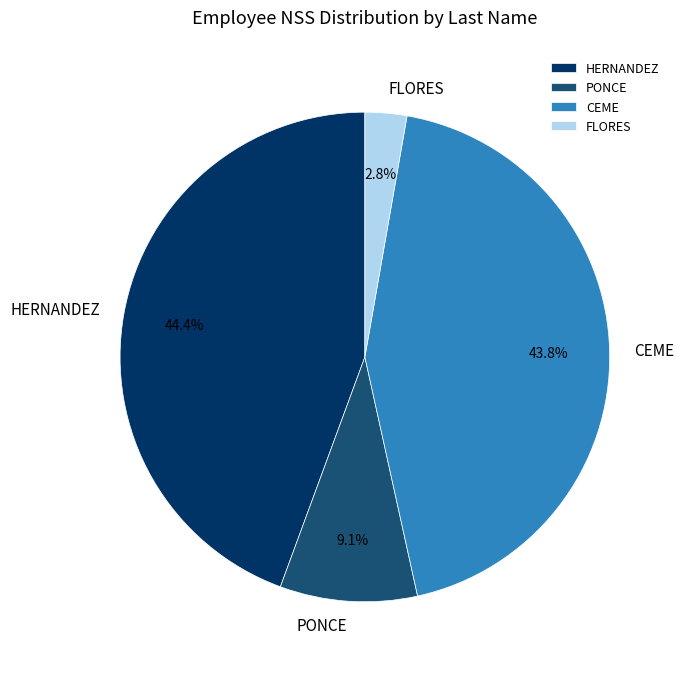

Combined, do FLORES and CEME account for over 50%?

No